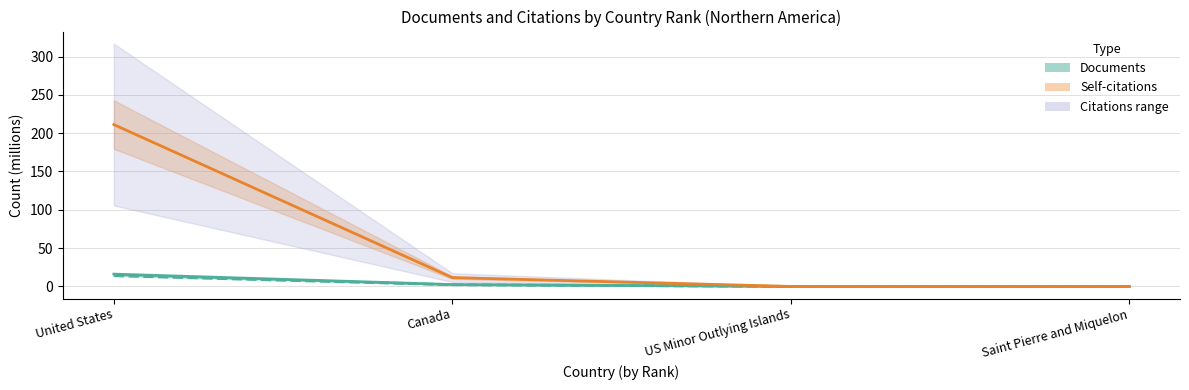

How many values in the Citable documents series exceed 2?

2